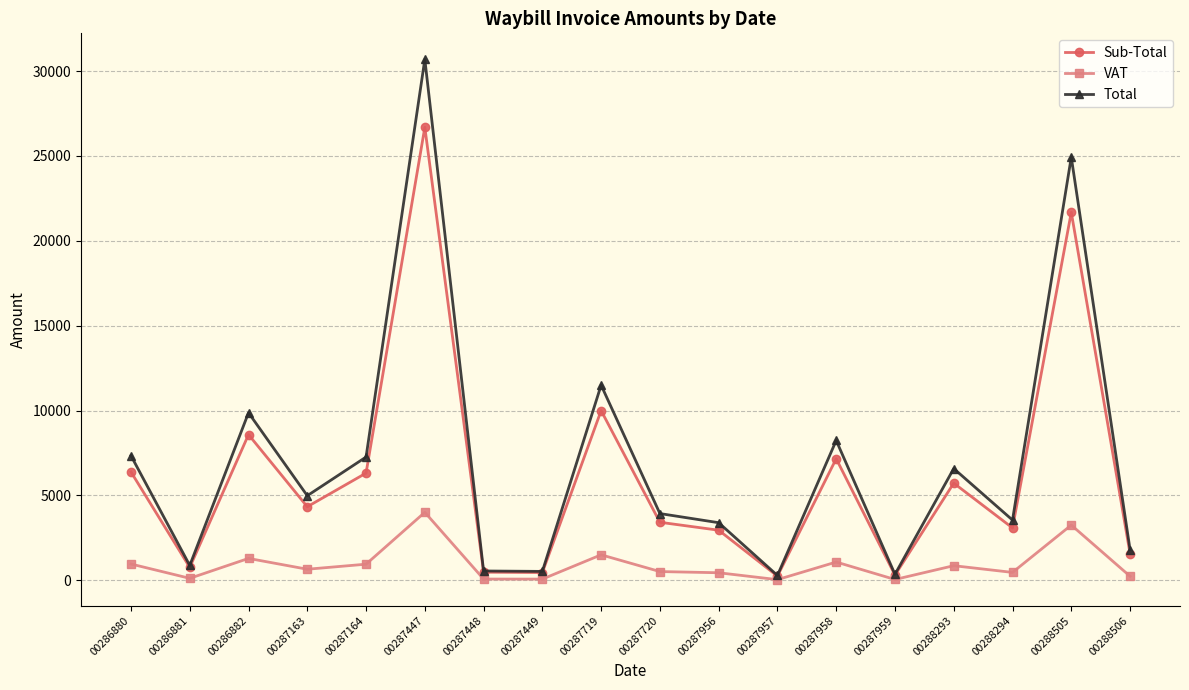

The Sub-Total series shows 9995.3 at 00287719. True or false?

True